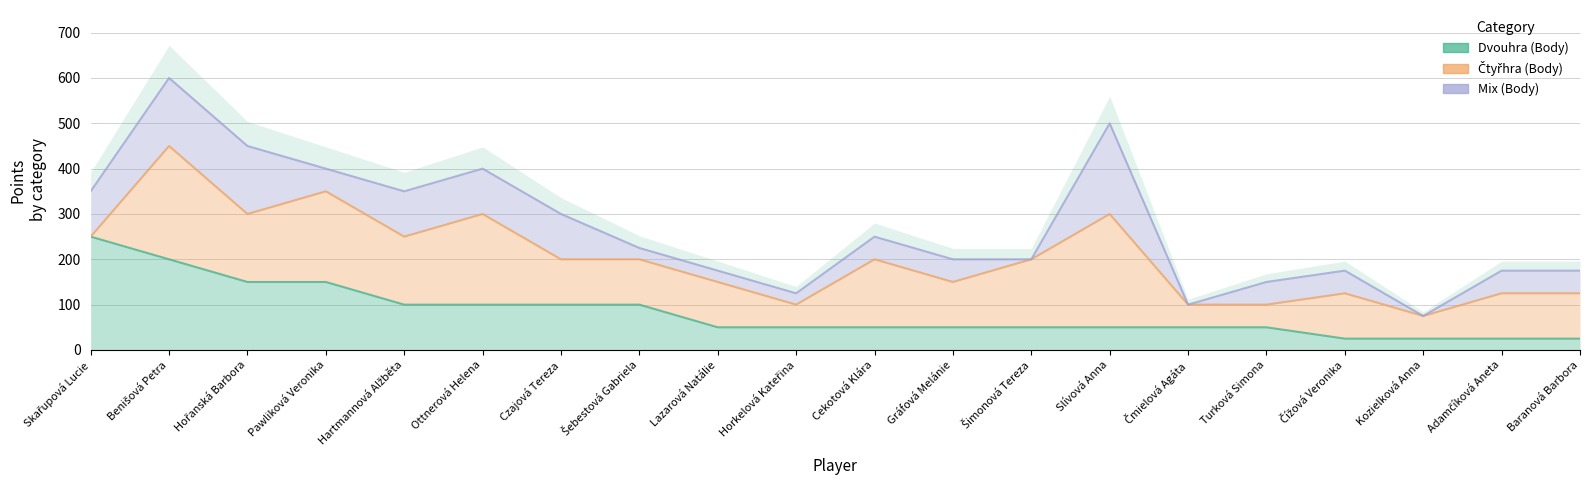

Is it true that Dvouhra (Body) equals 71 at Horkelová Kateřina?

False